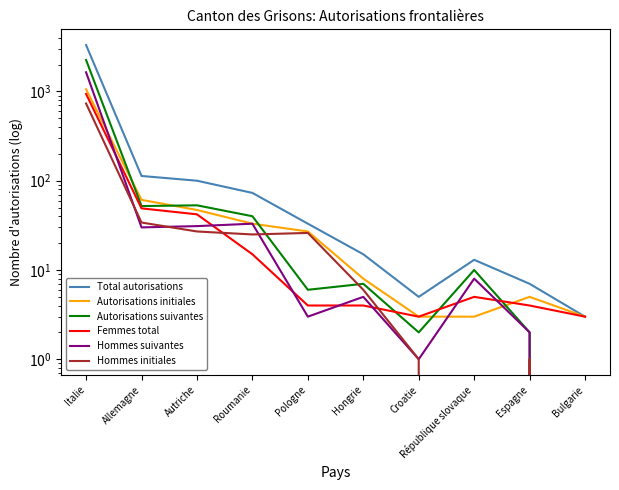

After their last crossing, which series has the higher values: Femmes total or Autorisations suivantes?

Femmes total